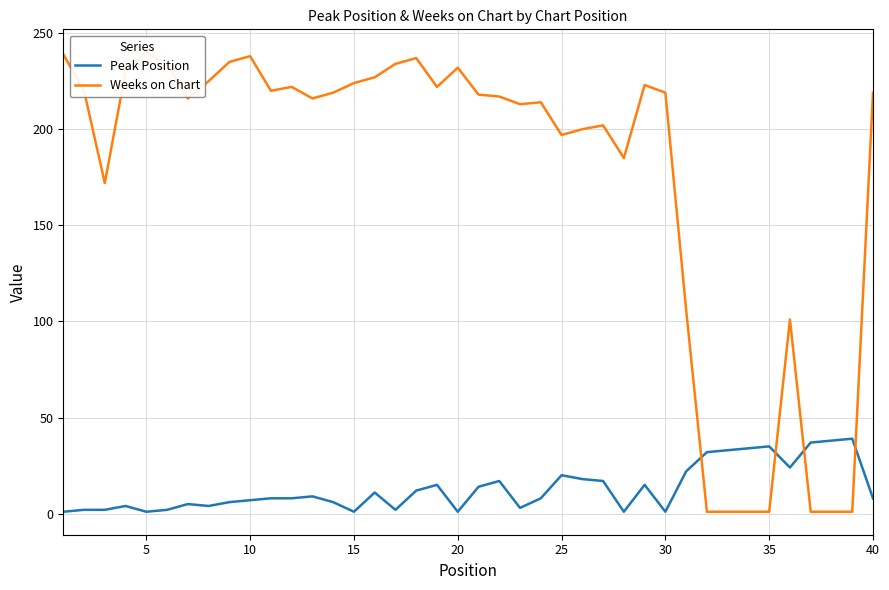

What is the difference between the second highest and minimum values in the Weeks on Chart series?

238